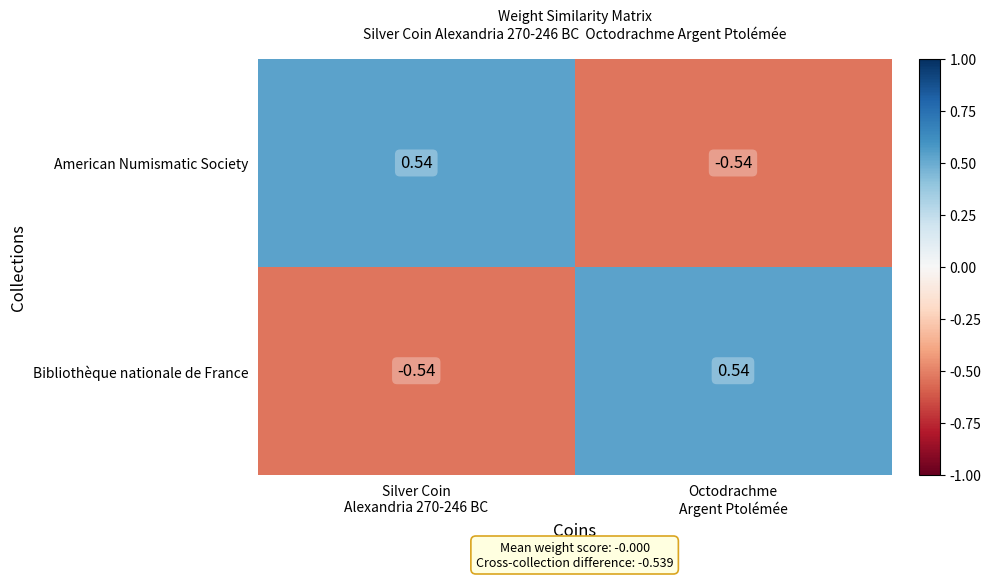

Rank the series at Silver Coin
Alexandria 270-246 BC from highest to lowest value.

American Numismatic Society, Bibliothèque nationale de France